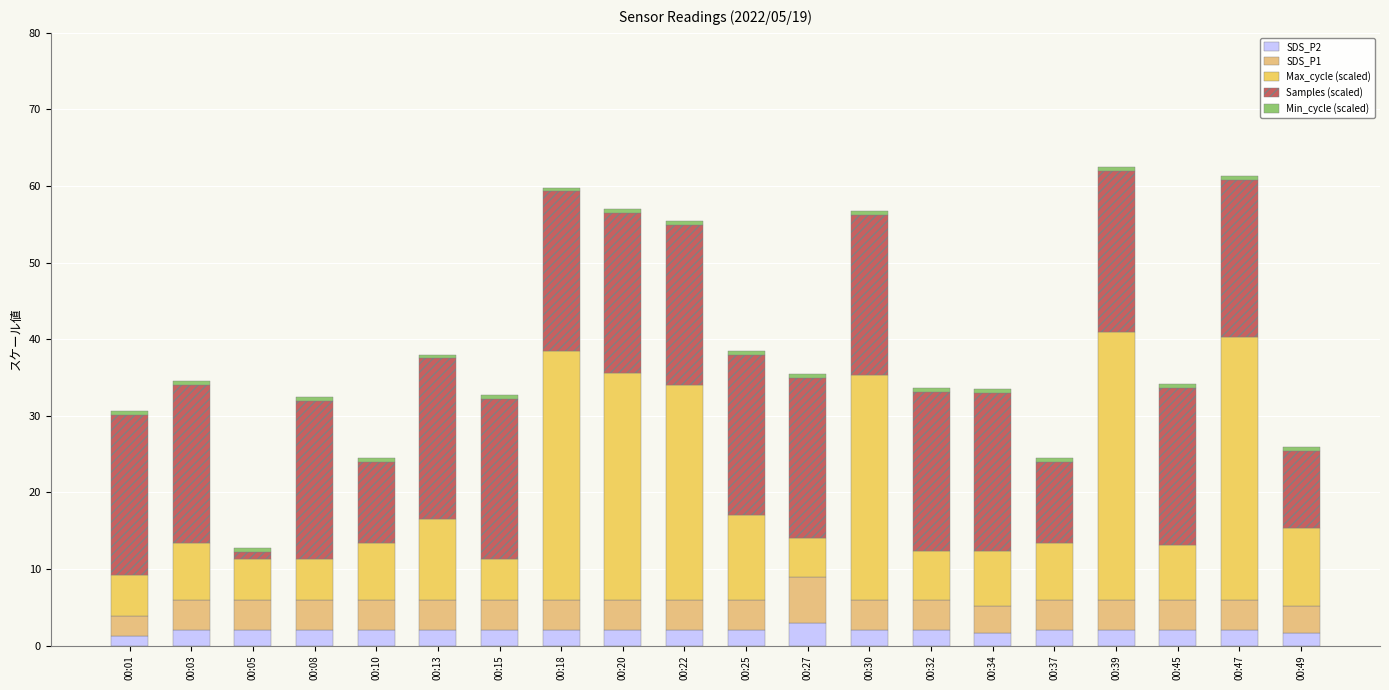

How many bars are there in total?

20